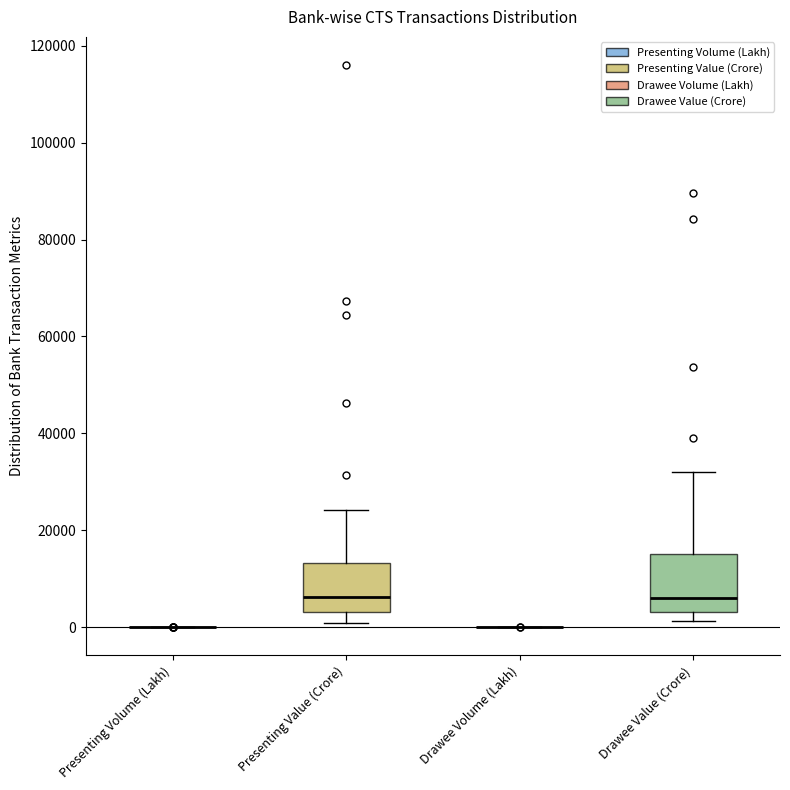

Reading left to right, transcribe this box plot: for each box, give where its median line is, the range the box spans, and where its two whiskers end, as read against the y-axis. The values are not printed on the chart, so give them approximately, as read against the axis.

Presenting Volume (Lakh): box collapsed to a line at 0, whiskers 0 to 0
Presenting Value (Crore): median 6000, box 4000 to 14000, whiskers 0 to 24000
Drawee Volume (Lakh): box collapsed to a line at 0, whiskers 0 to 0
Drawee Value (Crore): median 6000, box 4000 to 16000, whiskers 2000 to 32000